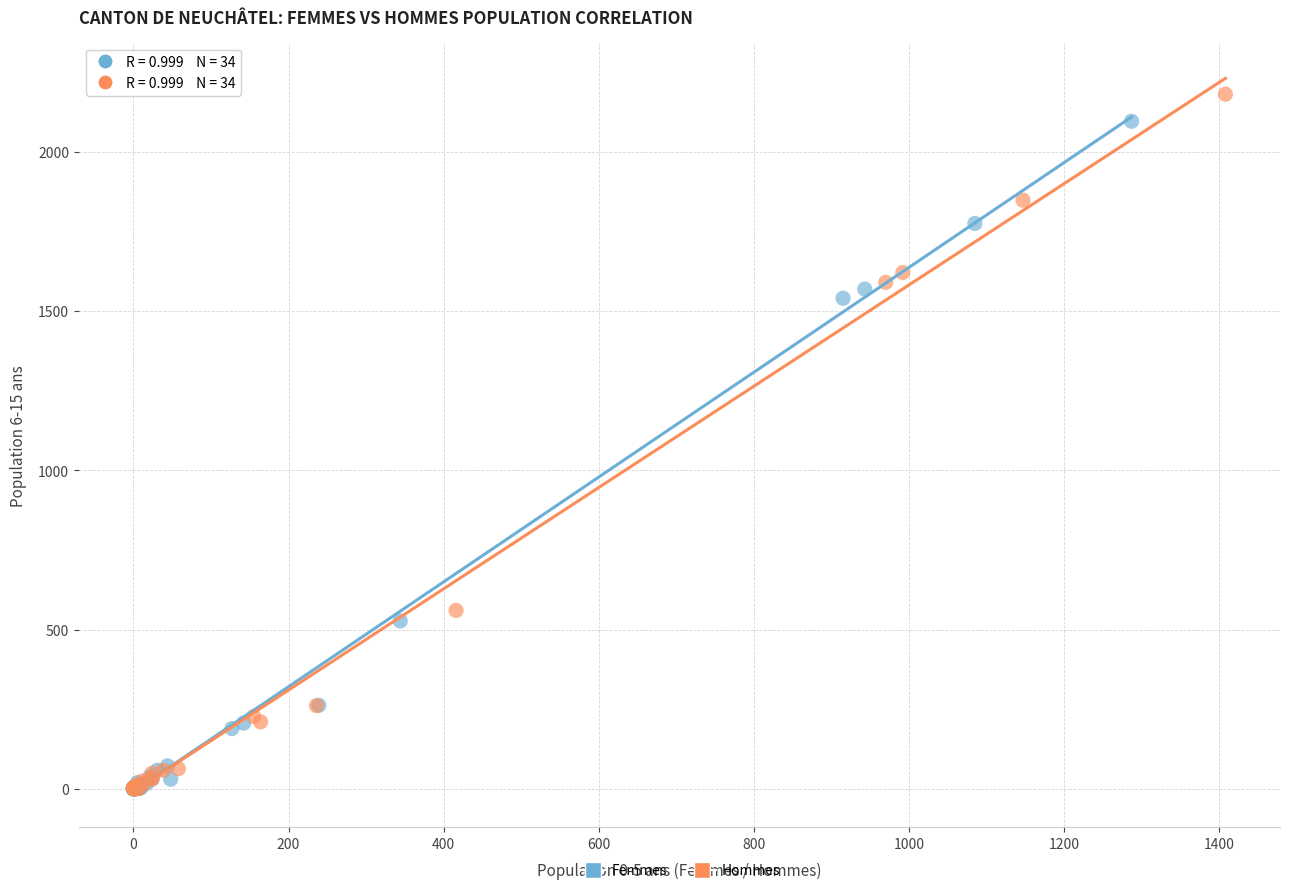

Which series has the largest Y range (max minus min)?

Hommes